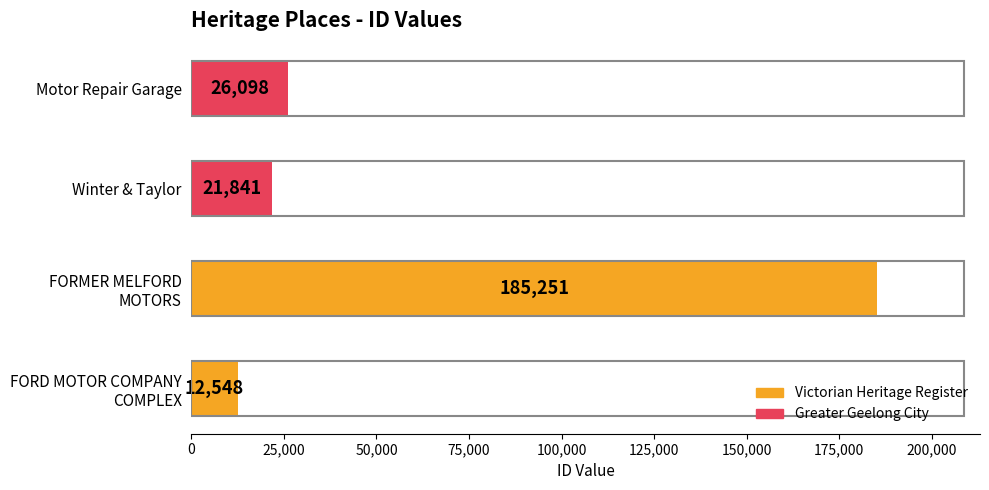

What is the sum of all values?

245738